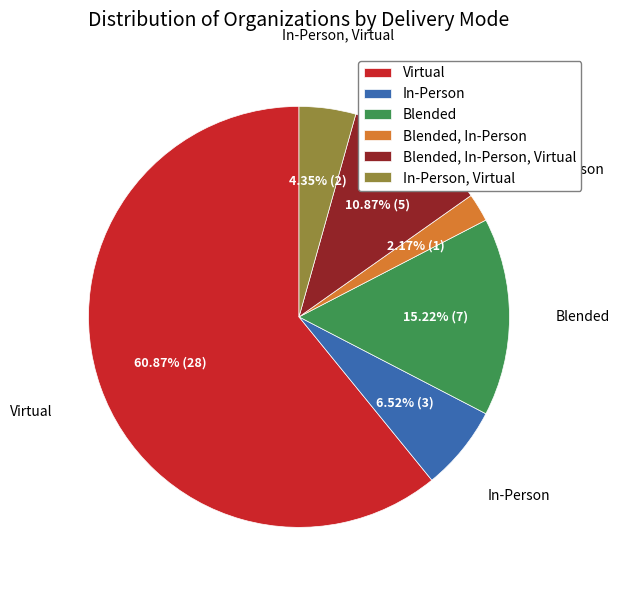

What is the ratio of the value at In-Person to the value at Blended?

0.4